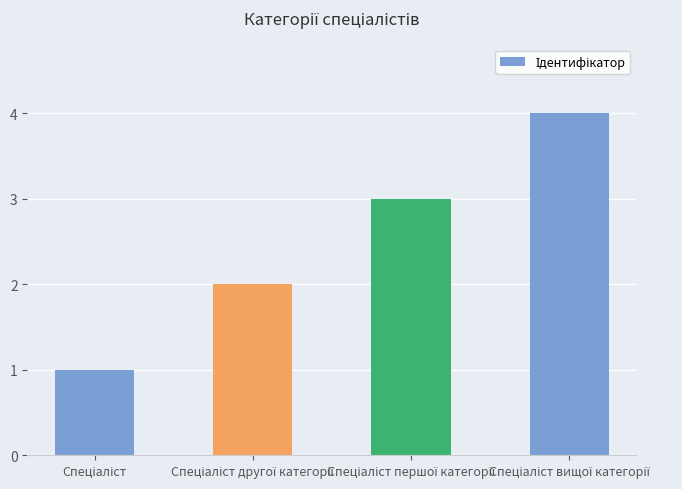

What is the difference between the maximum and minimum values?

3